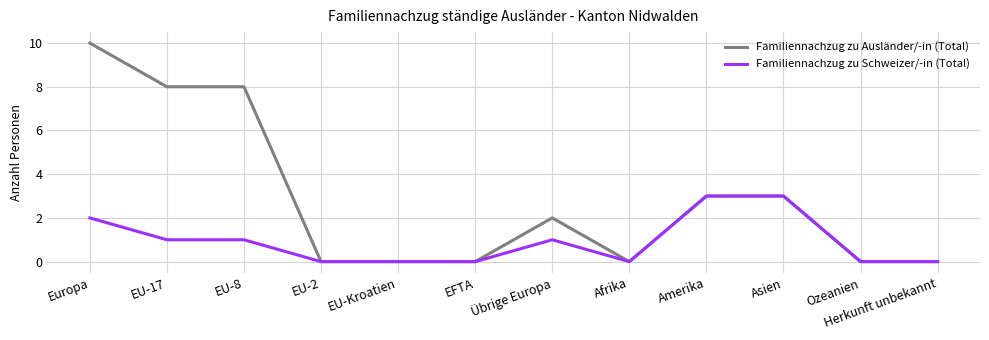

What are all the series names shown in the legend?

Familiennachzug zu Ausländer/-in (Total), Familiennachzug zu Schweizer/-in (Total)